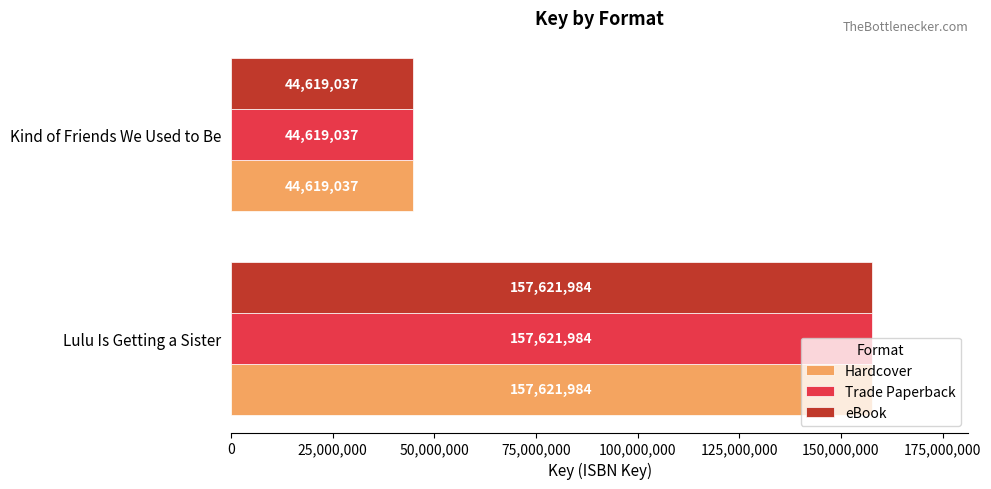

Read the eBook value at Lulu Is Getting a Sister, to the nearest 10.

157621980